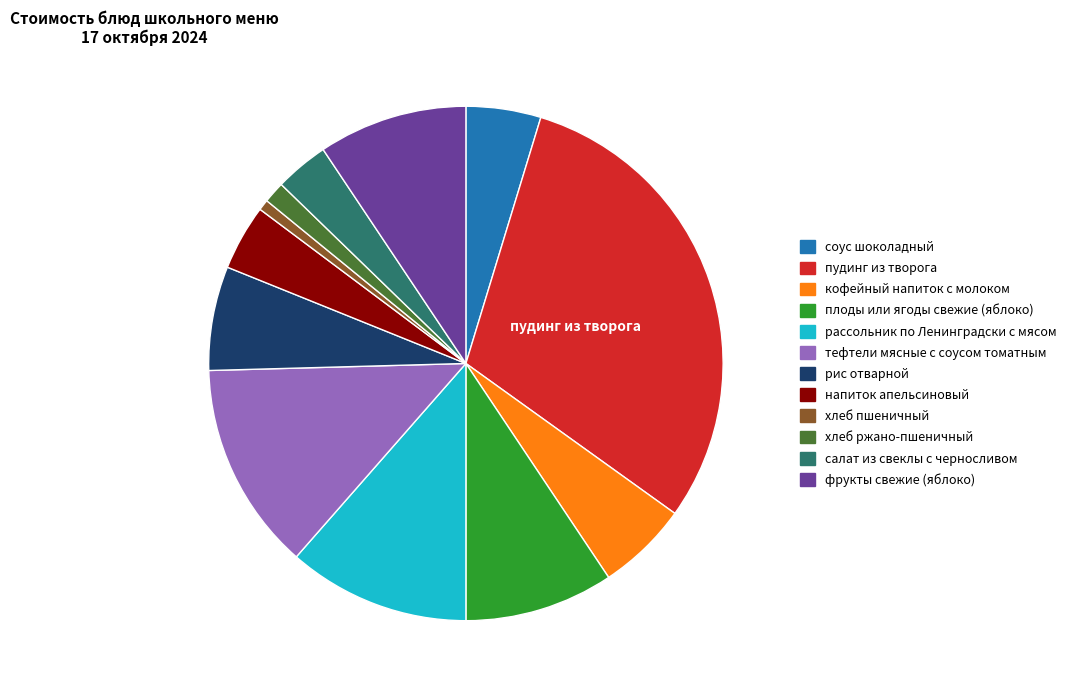

Count the number of slices in the pie.

12